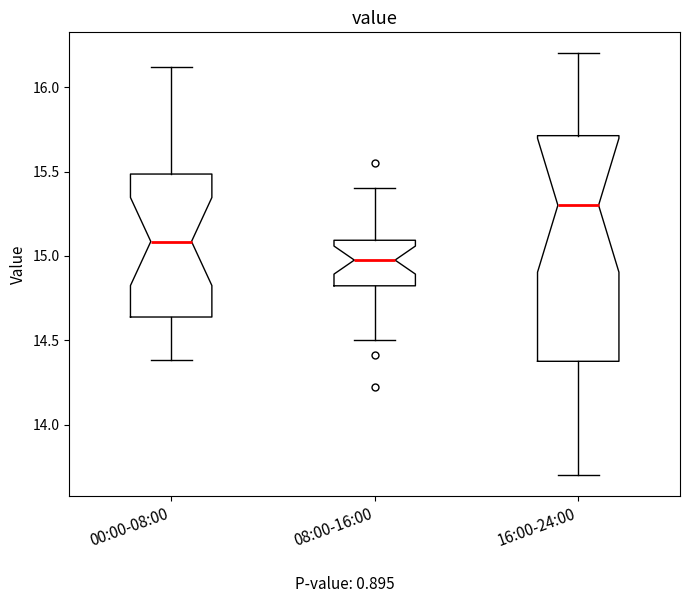

Where is the lower edge of the box for 08:00-16:00 on the y-axis? The values are not printed on the chart, so give them approximately, as read against the axis.

14.80